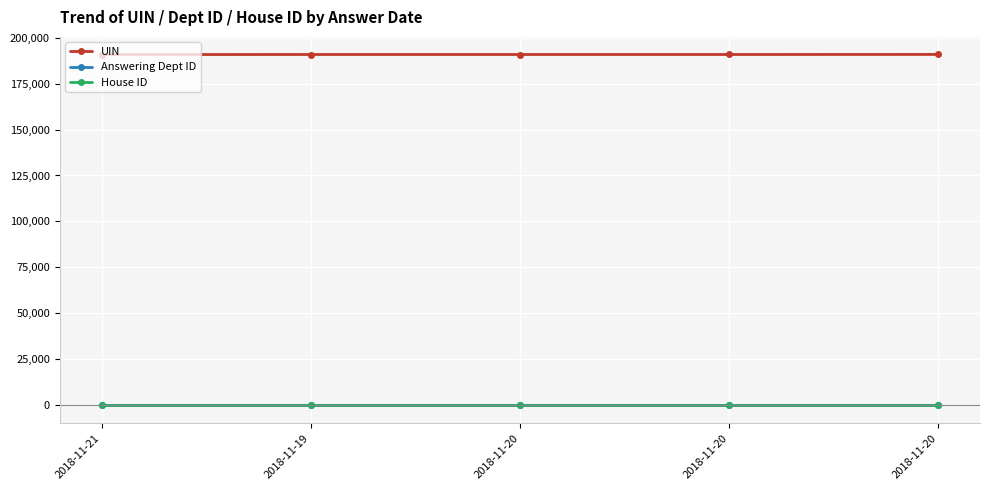

At 2018-11-21, list the series in order from largest to smallest.

UIN, Answering Dept ID, House ID